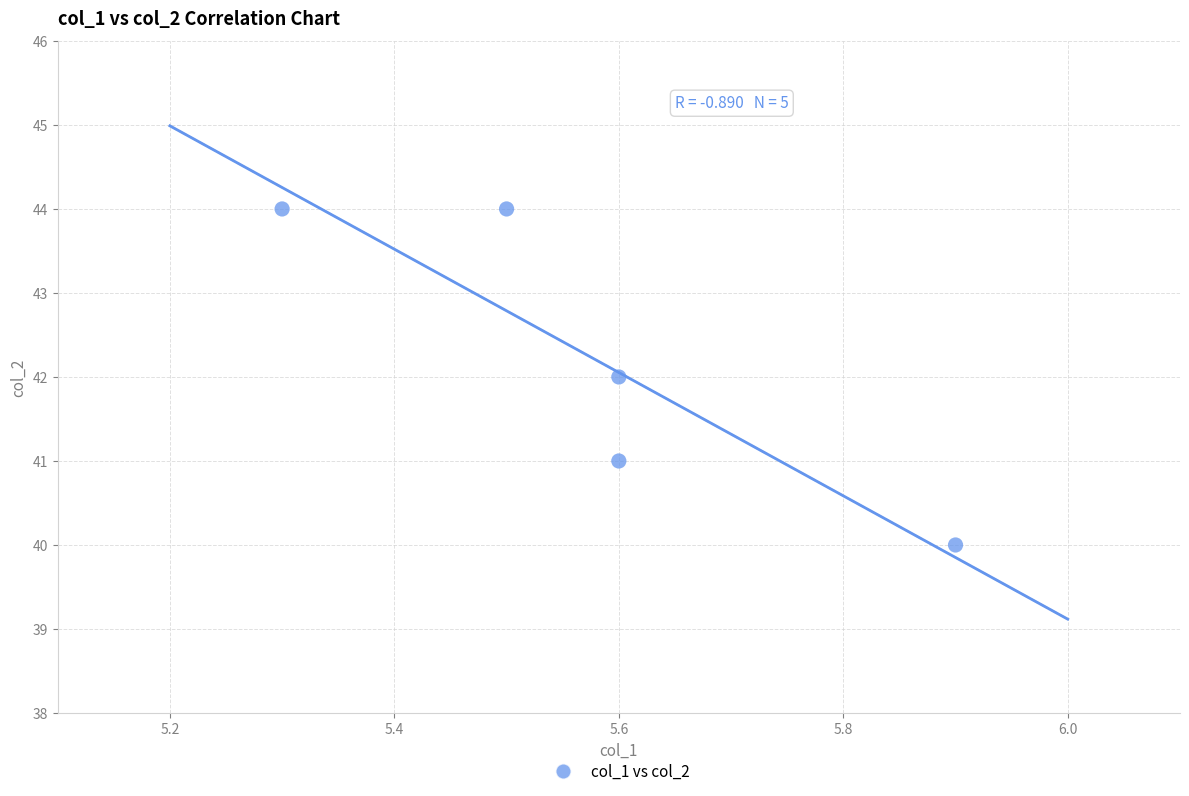

What is the range of Y values (max minus min)?

4